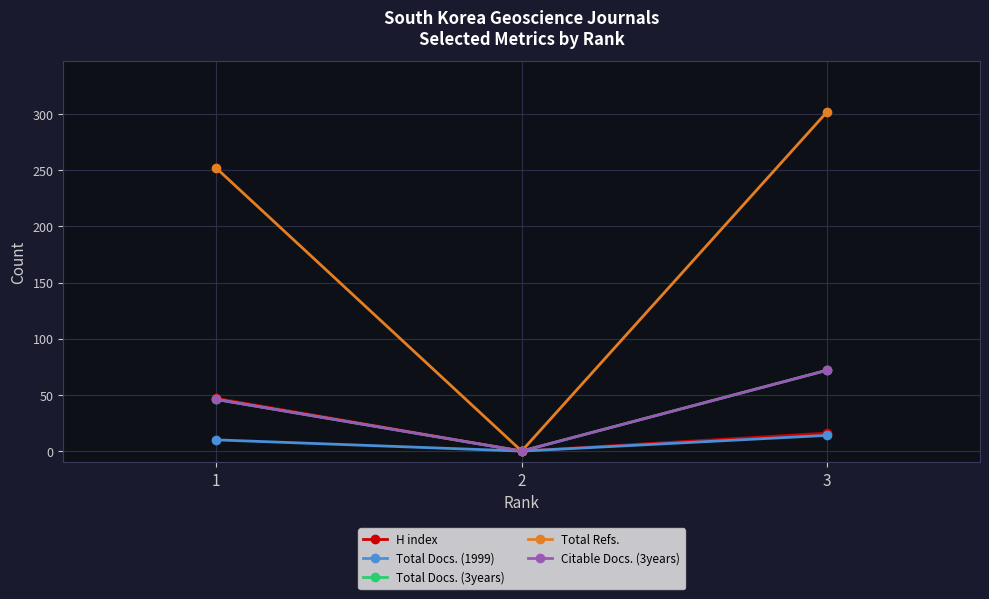

How many categories are shown in the chart?

3